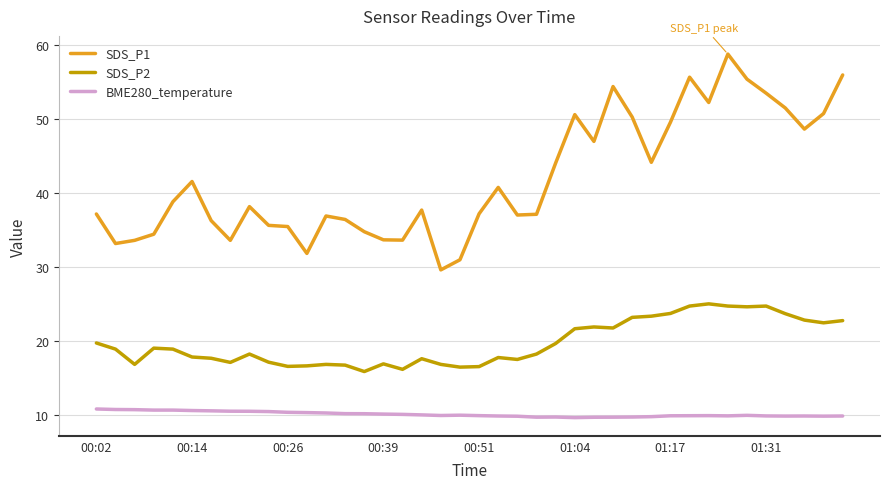

What is the average value of the BME280_temperature series?

10.0